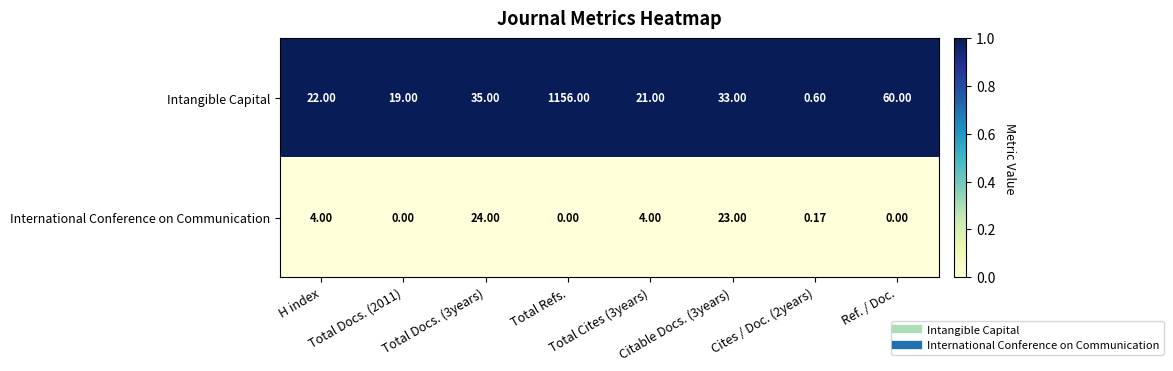

Which series has the widest spread of values?

Intangible Capital